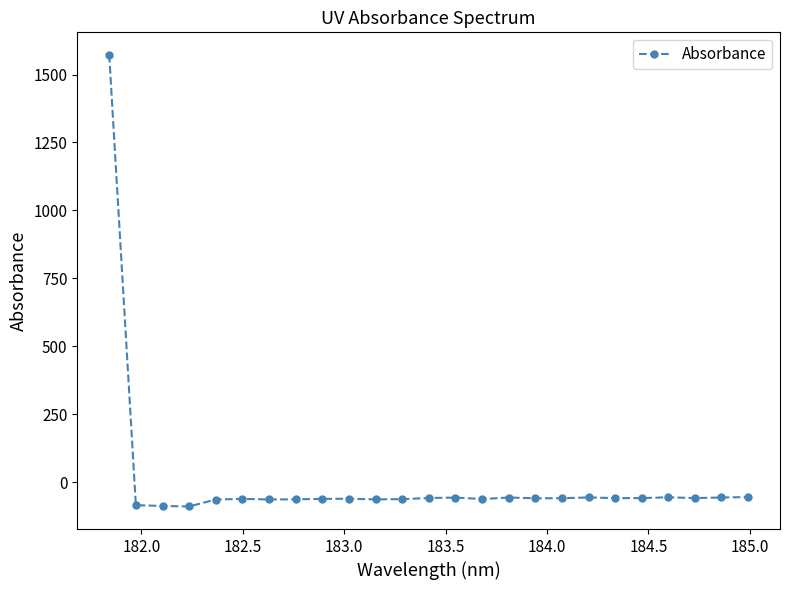

What is the average value?

3.4